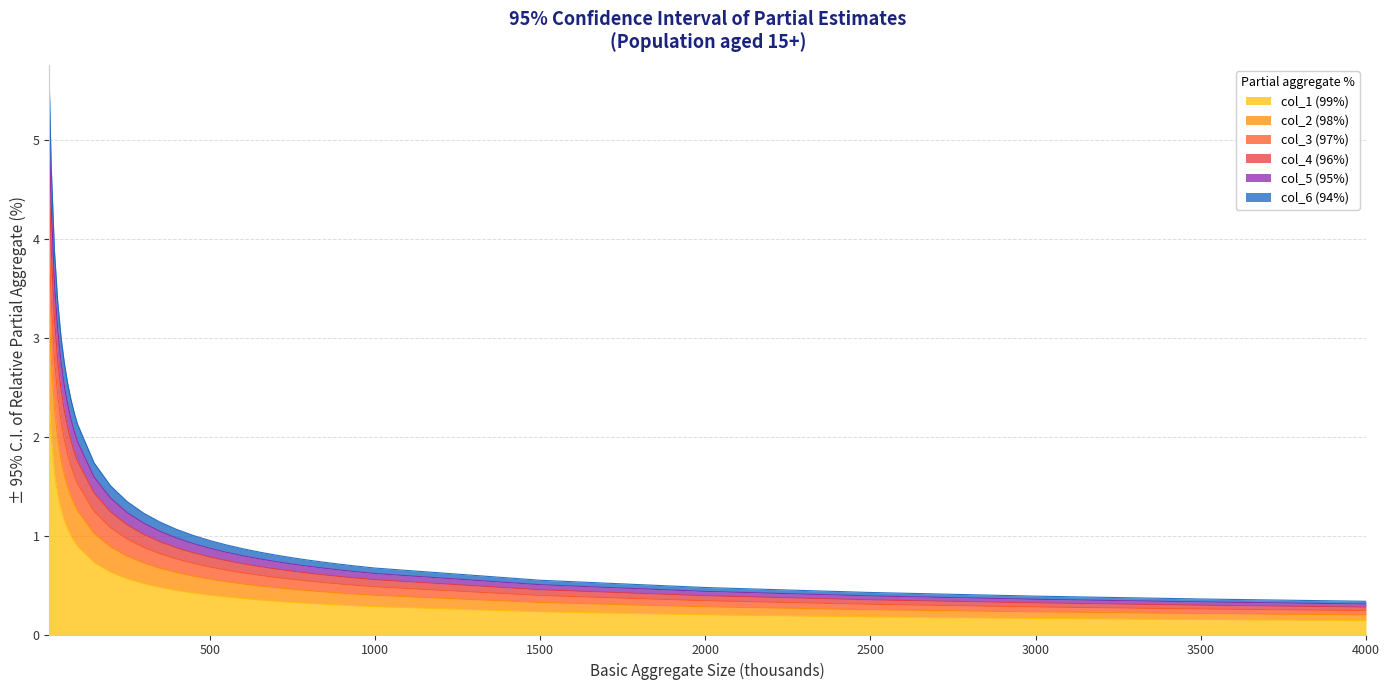

True or false: col_2 (98%) and col_3 (97%) intersect in this chart.

False